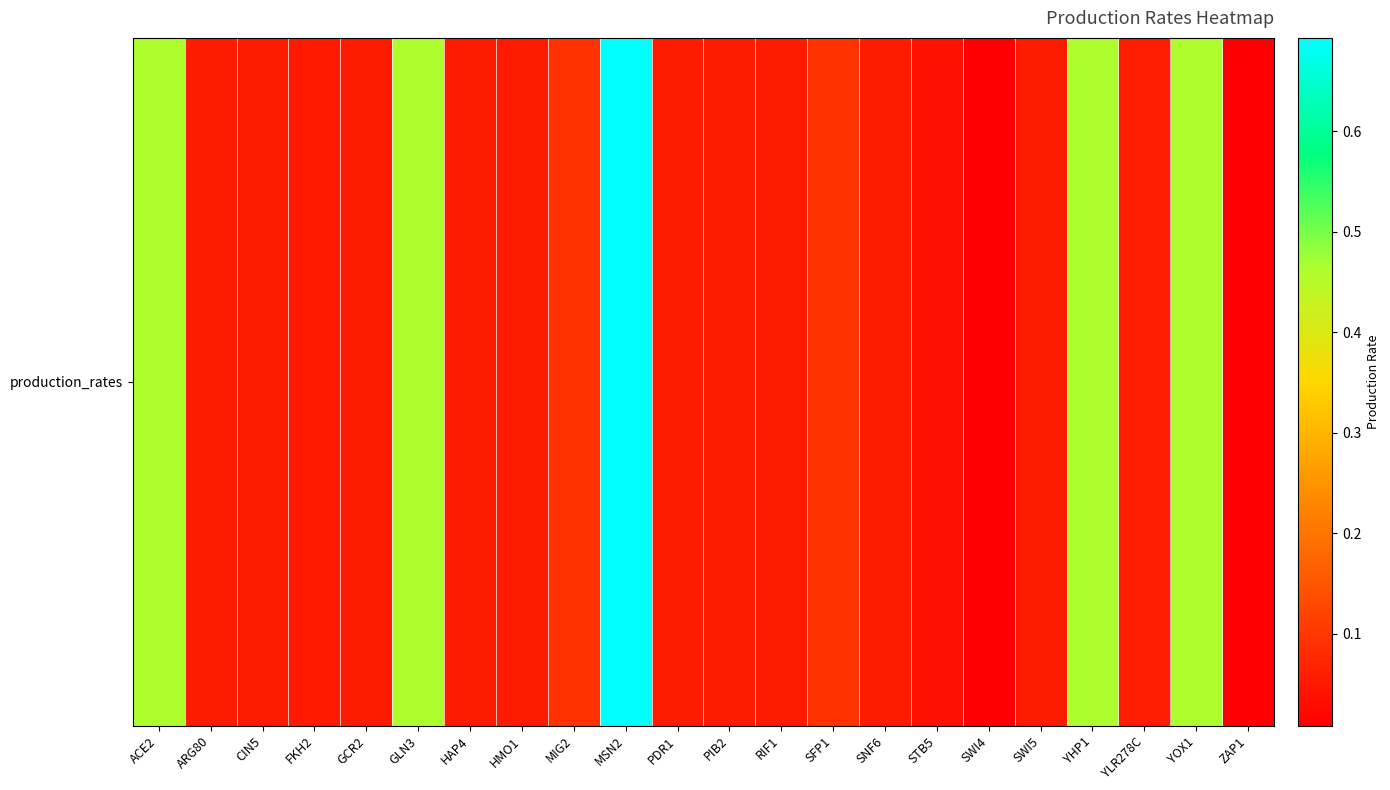

At which category does the chart reach its minimum across all series?

ZAP1